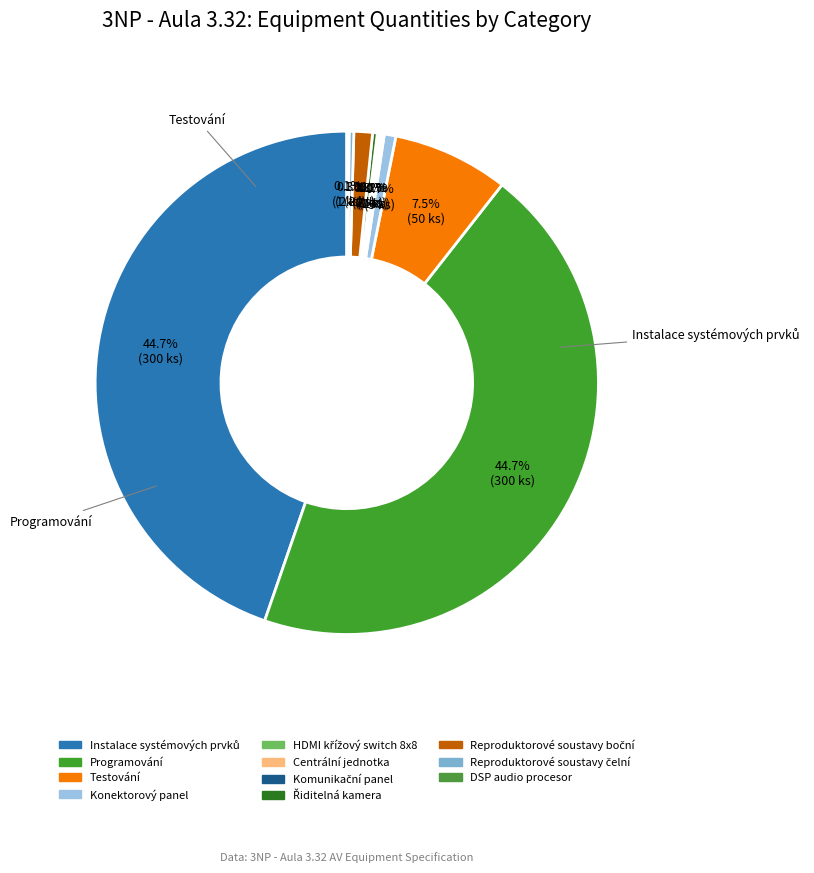

Which has a higher value, Reproduktorové soustavy čelní or Komunikační panel?

Reproduktorové soustavy čelní